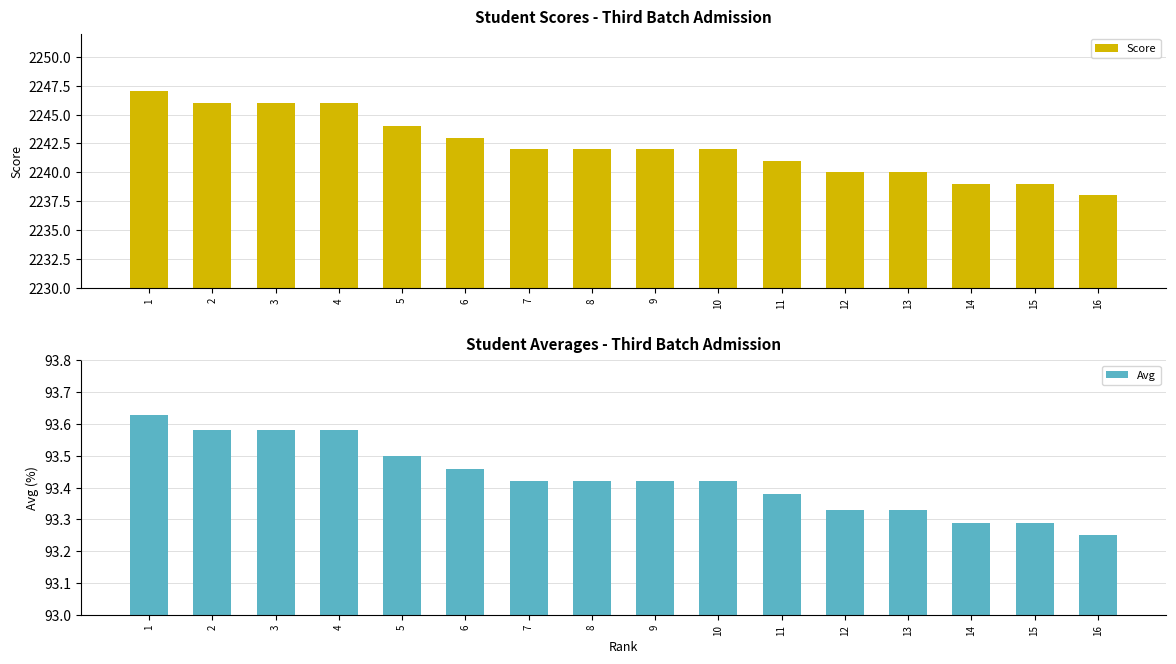

At which category is the sum across all series the highest?

1